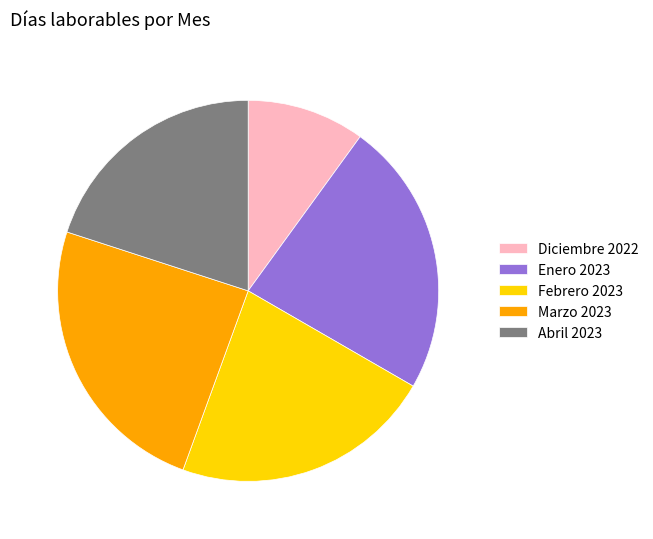

Is Enero 2023 the majority of the pie?

No